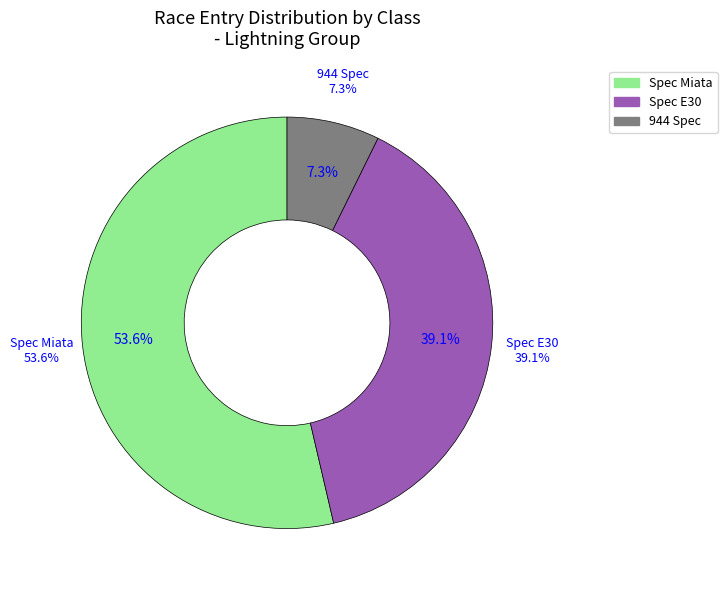

Between Spec Miata and Spec E30, which is larger?

Spec Miata